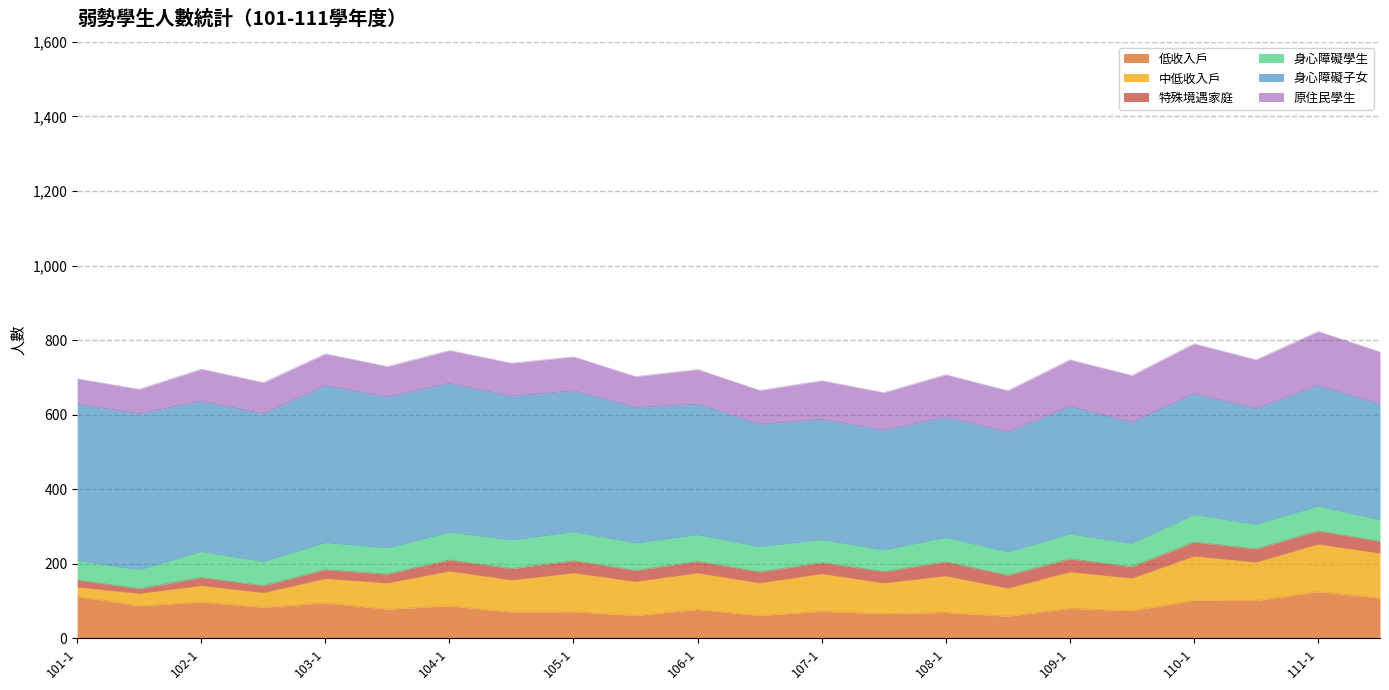

Count the number of categories in the chart.

22